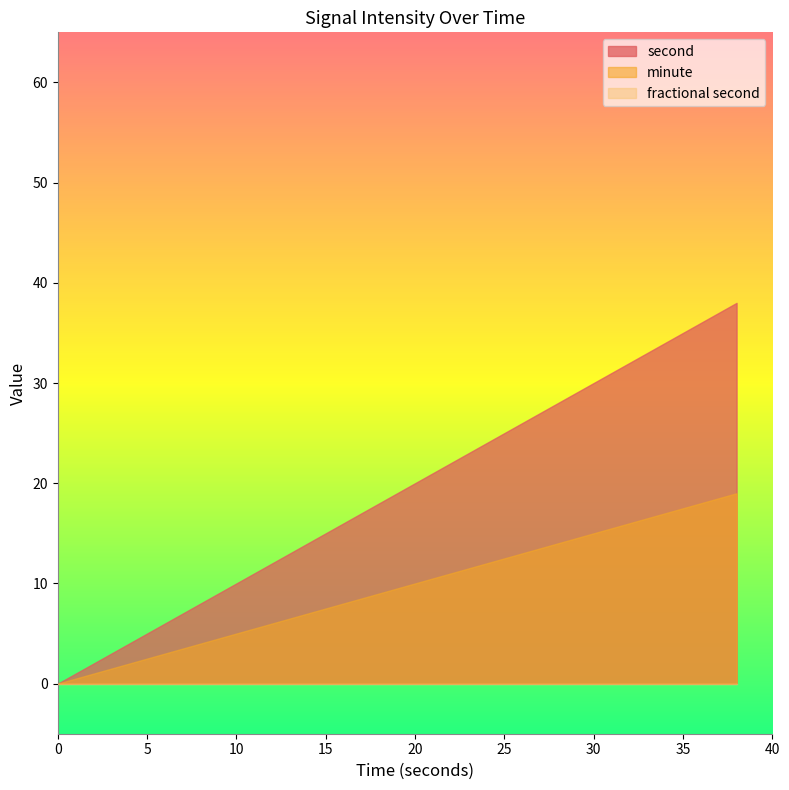

Which series changed the most between 20 and 24?

second